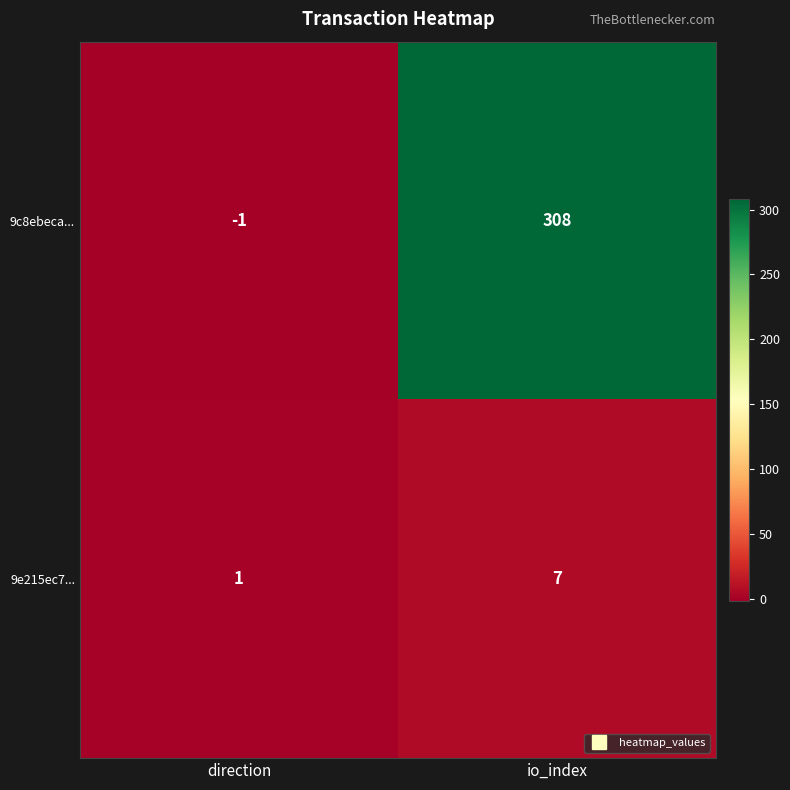

Where is 9c8ebeca... nearest to the value 153?

direction